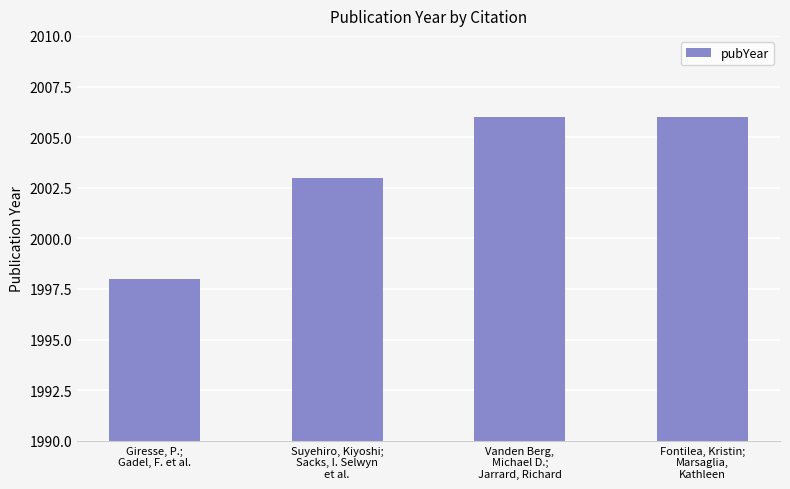

What is the sum of the values at Giresse, P.;
Gadel, F. et al. and Suyehiro, Kiyoshi;
Sacks, I. Selwyn
et al.?

4001